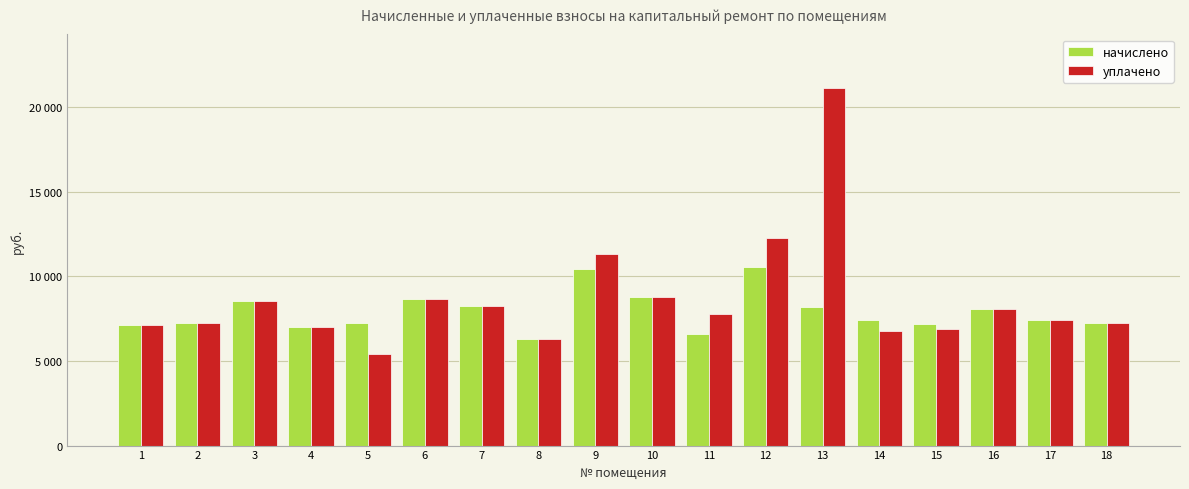

Which label corresponds to the largest value in the chart?

13